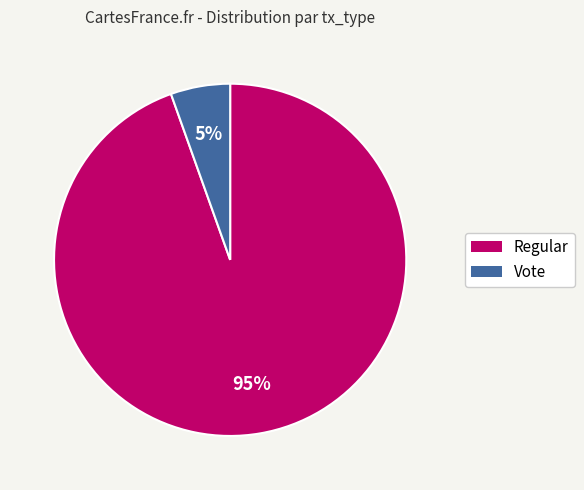

To the nearest percent, what percentage of the pie is Vote?

5%